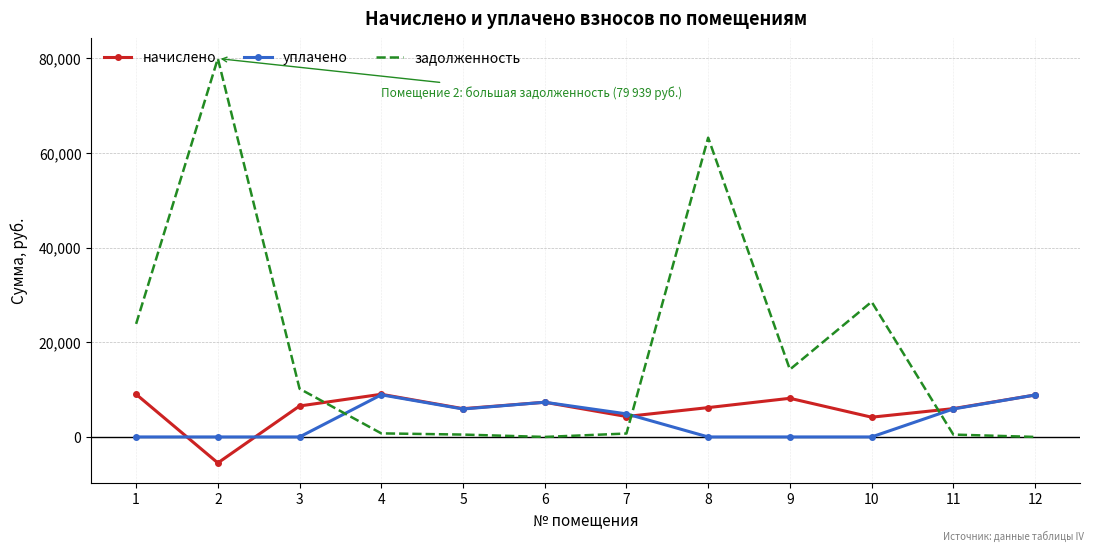

Where is начислено nearest to the value 1761?

10